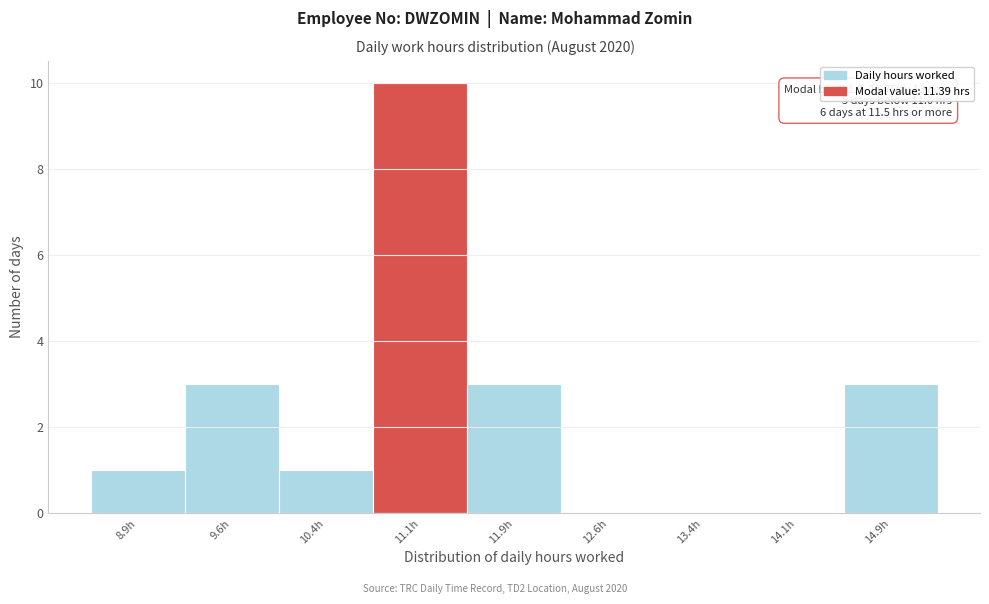

Which range on the x-axis has the tallest bar?

10.75 to 11.50